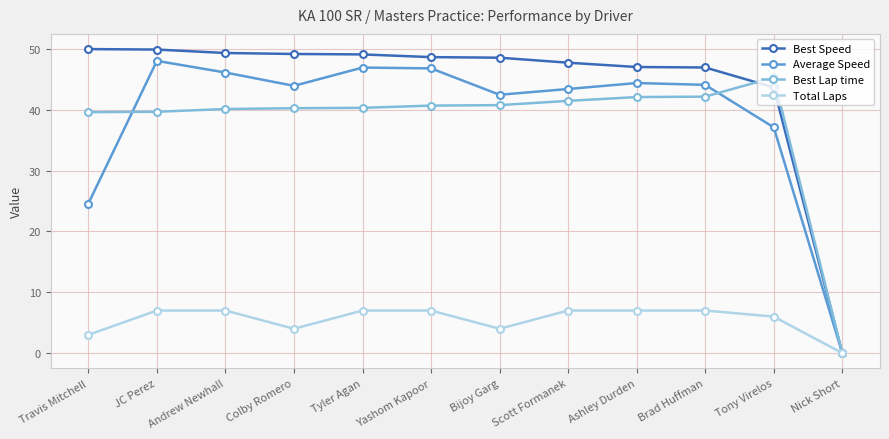

What is the difference between the second highest and minimum values in the Best Lap time series?

42.2